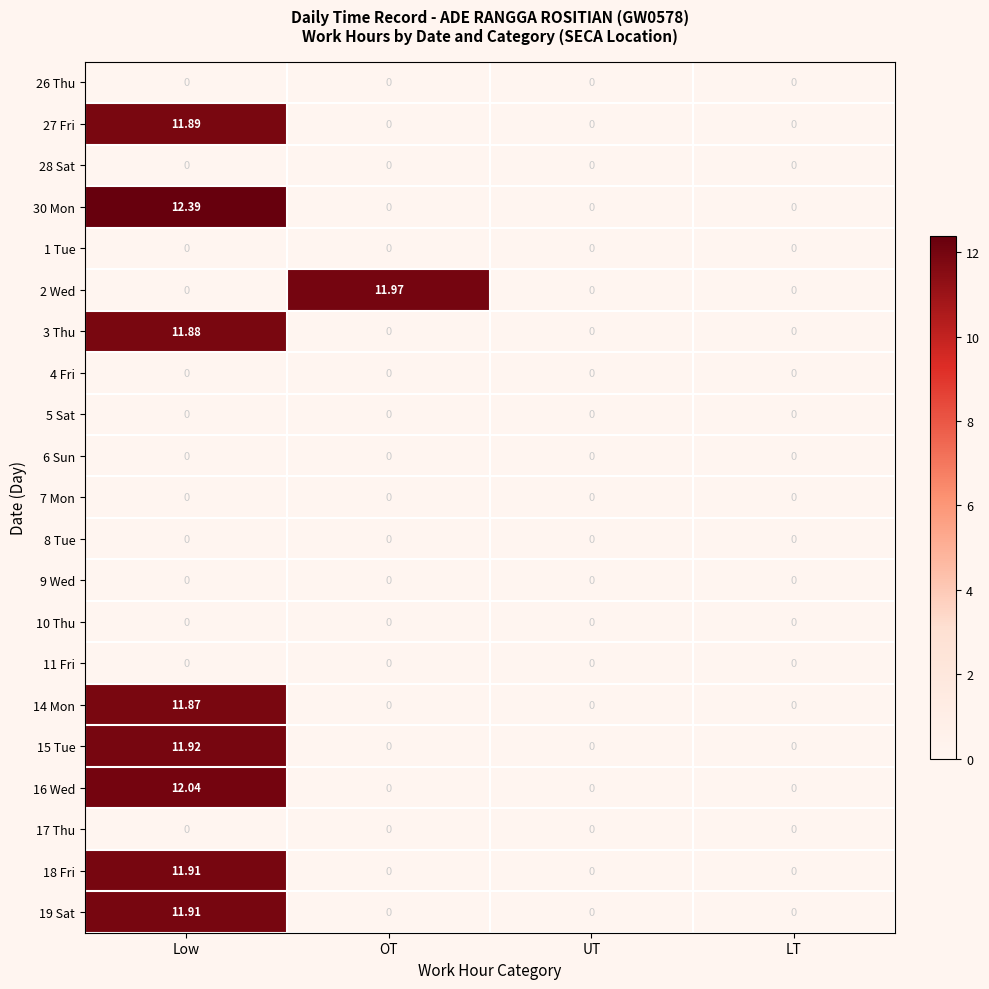

Which series changed the most between Low and UT?

30 Mon